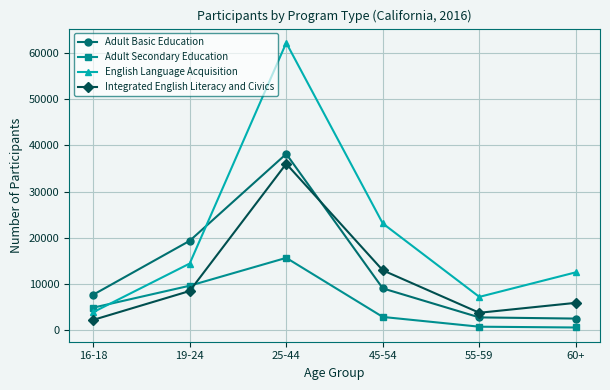

Which series changed the most between 25-44 and 55-59?

English Language Acquisition